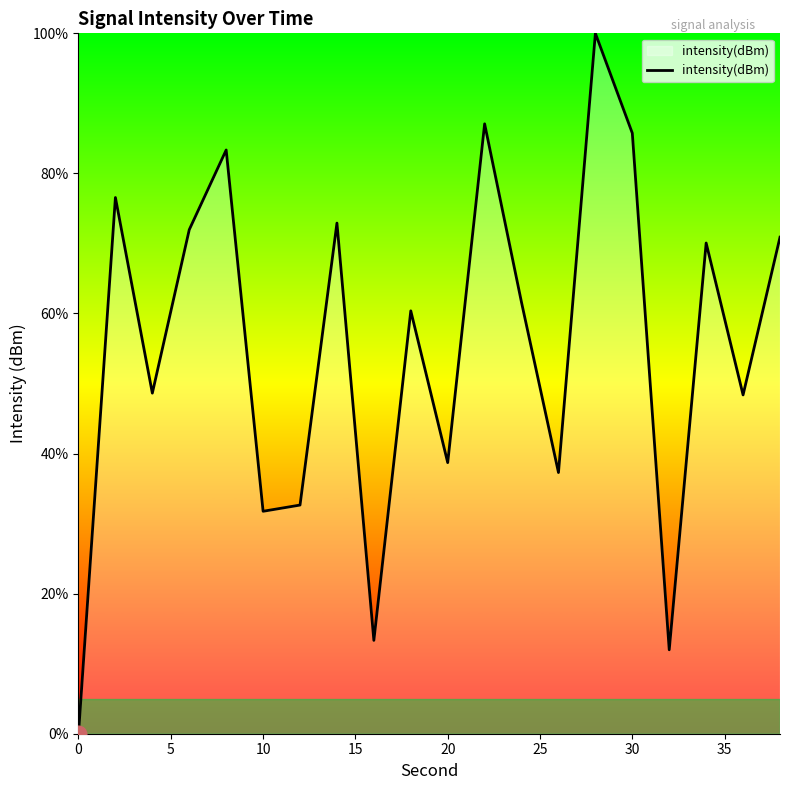

What is the difference between the maximum and minimum values?

100.0